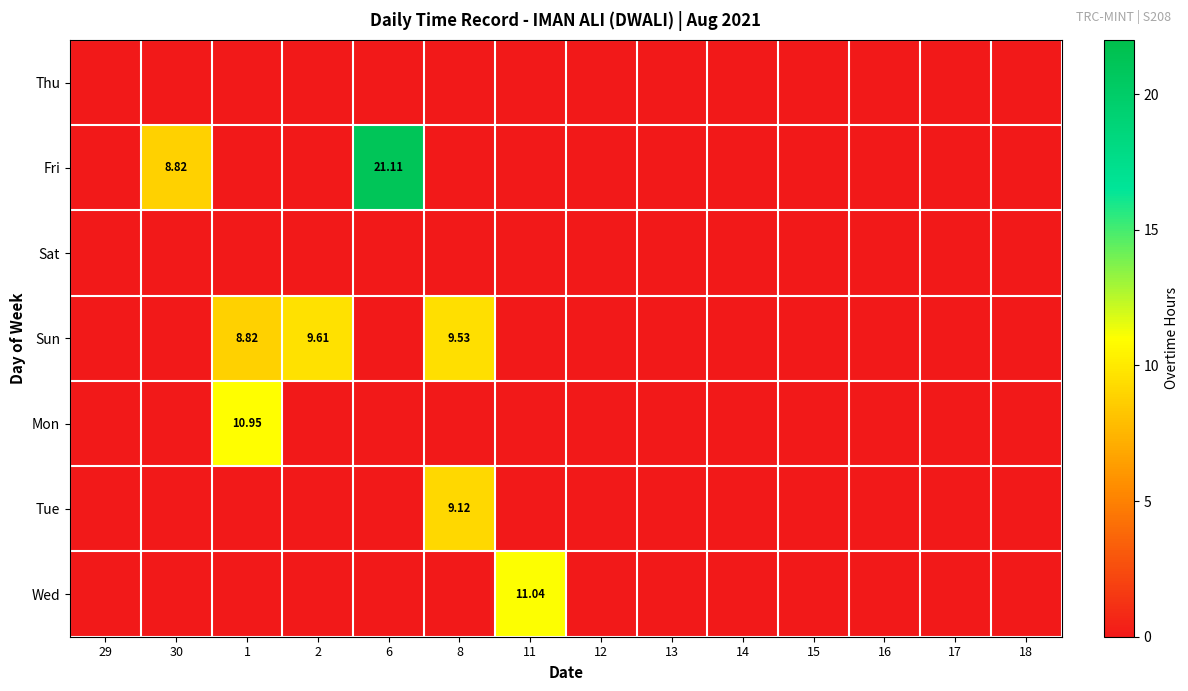

What is the difference between the maximum and minimum values in the Sun series?

9.6